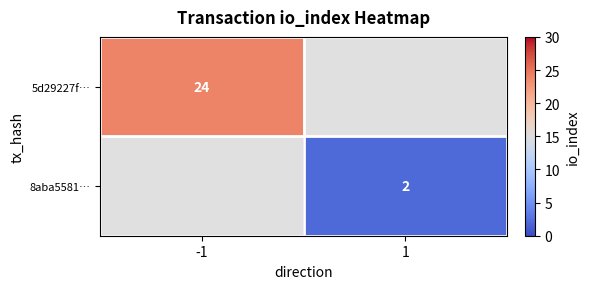

The 8aba5581… series shows 2 at 1. True or false?

True